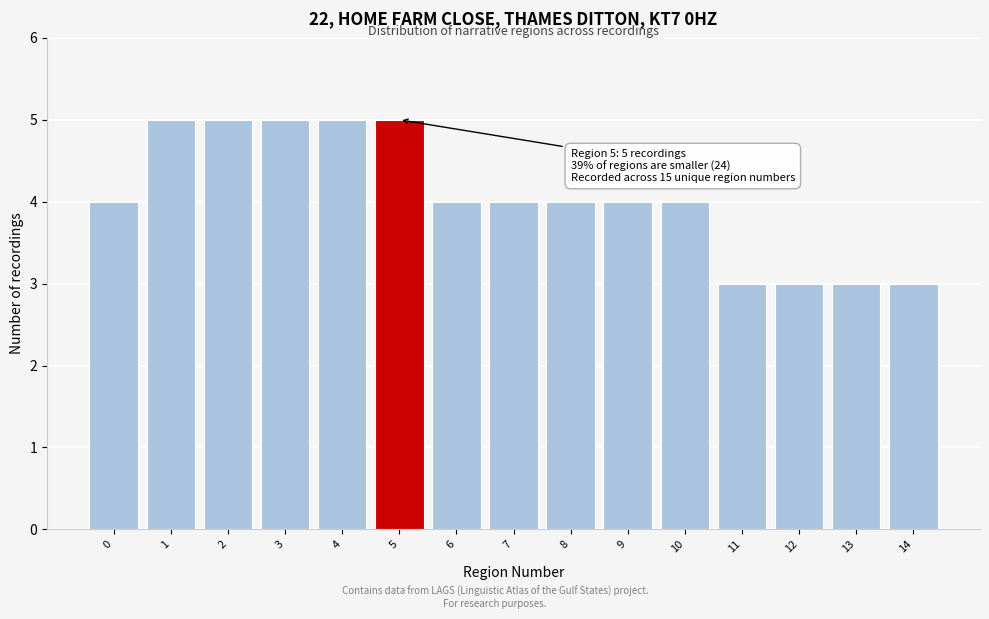

Reading right to left, what are all the values shown in this chart?

14=3	13=3	12=3	11=3	10=4	9=4	8=4	7=4	6=4	5=5	4=5	3=5	2=5	1=5	0=4